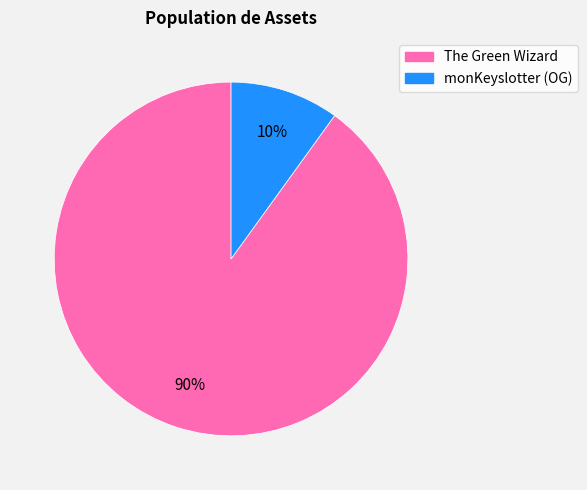

To the nearest percent, what is the average slice percentage?

50%